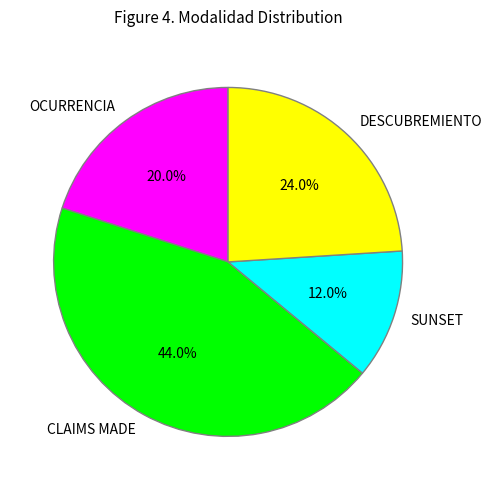

What percentage is NOT represented by CLAIMS MADE?

56.0%